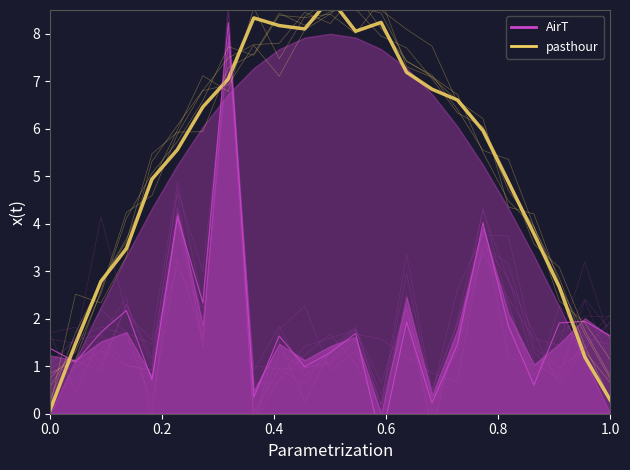

What is the difference between the second highest and second lowest values?

3.9